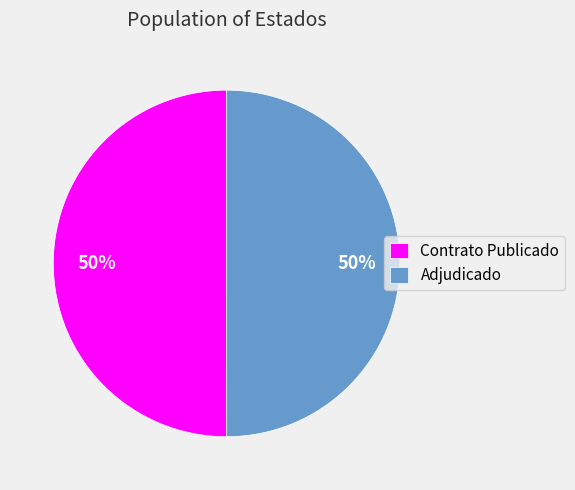

Count the number of slices in the pie.

2